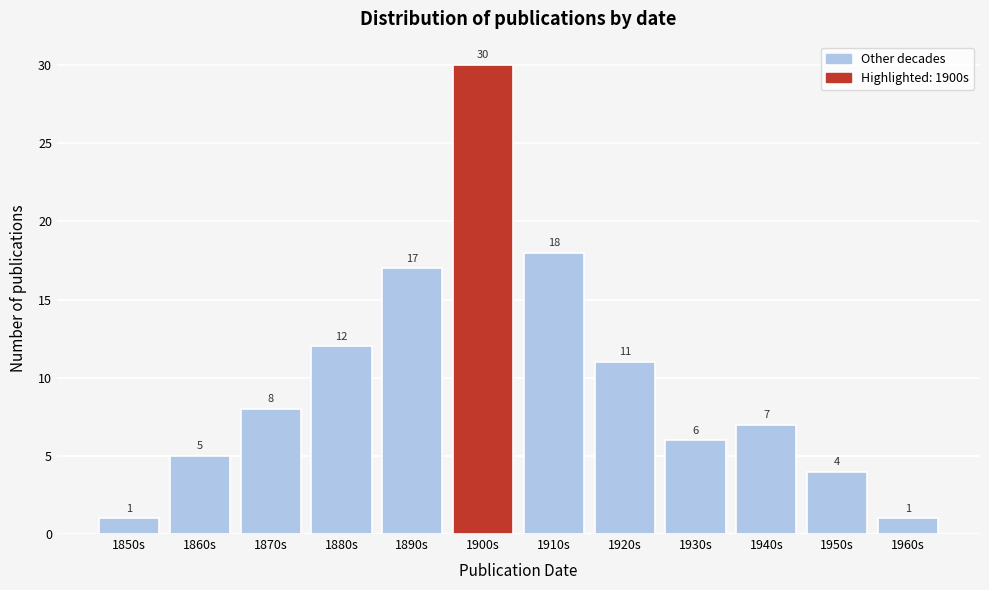

Reading right to left, transcribe all the data shown in this chart.

1960s=1	1950s=4	1940s=7	1930s=6	1920s=11	1910s=18	1900s=30	1890s=17	1880s=12	1870s=8	1860s=5	1850s=1